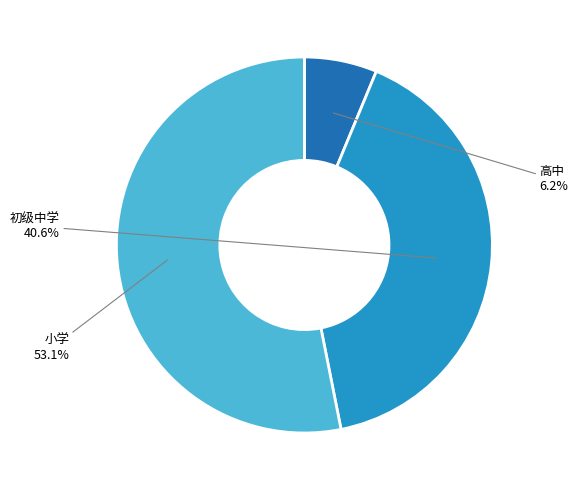

Is there any slice that represents more than half of the pie?

Yes